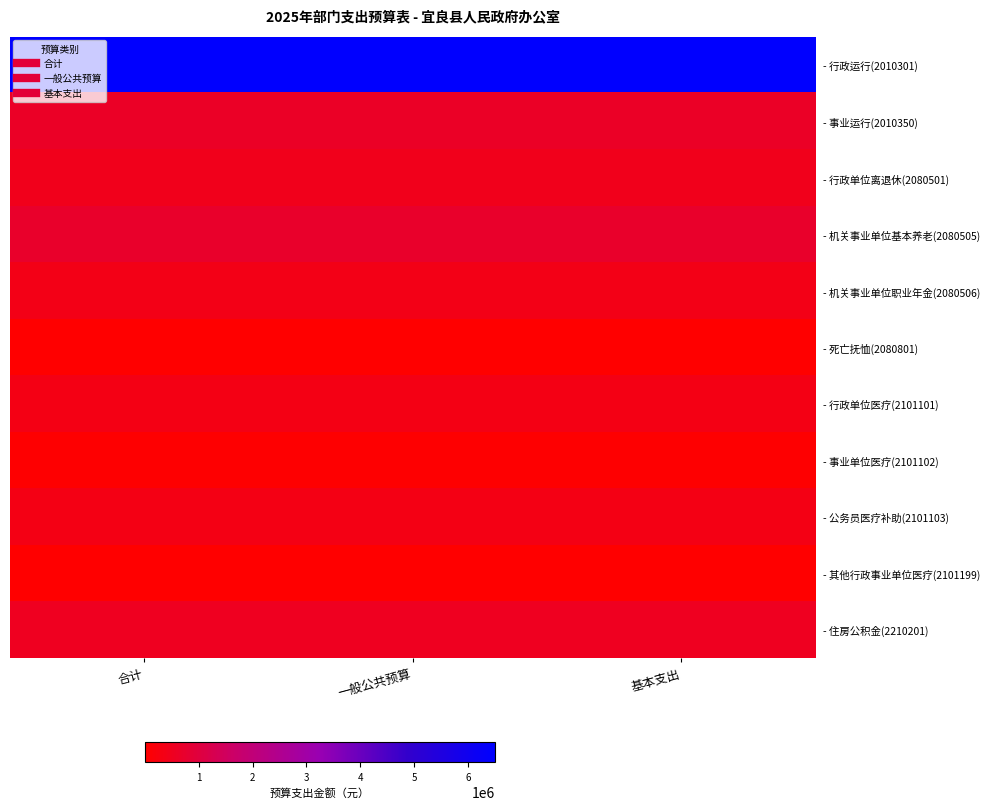

At which category is the sum across all series the highest?

合计